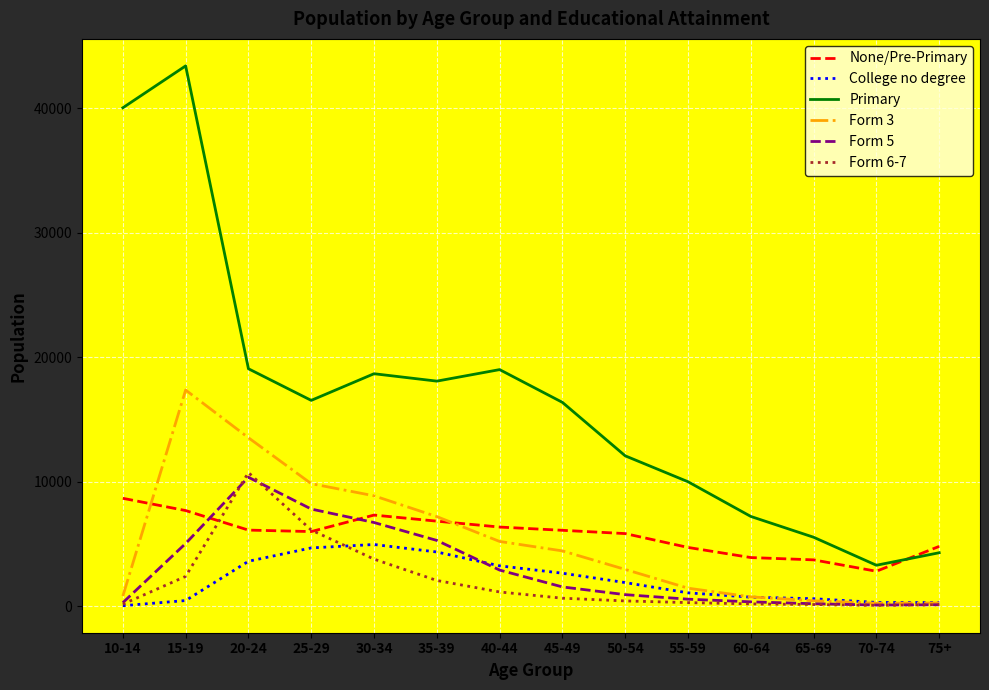

Count the number of categories in the chart.

14